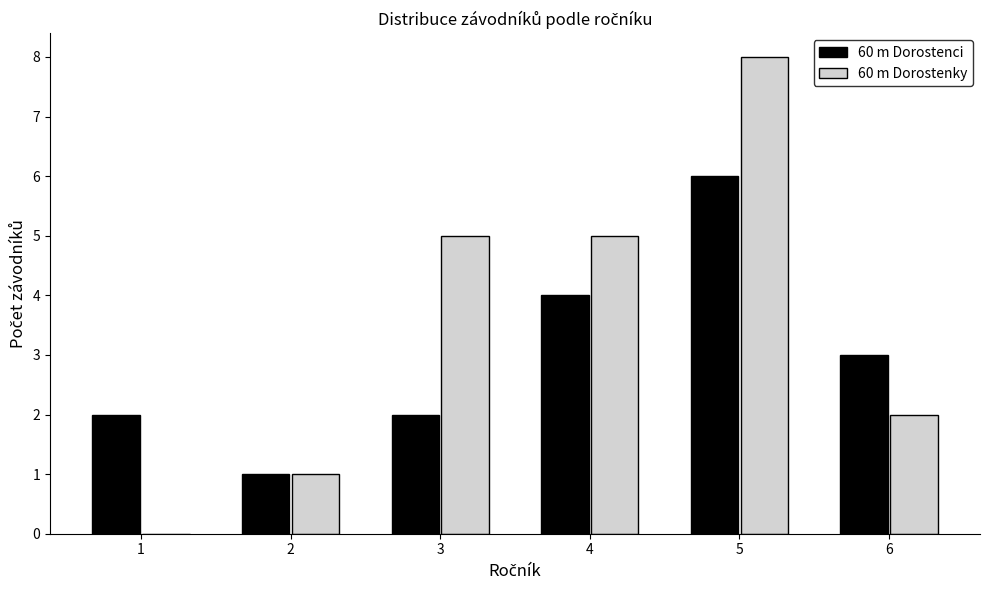

Reading left to right, what are all the values shown in this chart?

60 m Dorostenci: 1=2	2=1	3=2	4=4	5=6	6=3
60 m Dorostenky: 1=0	2=1	3=5	4=5	5=8	6=2